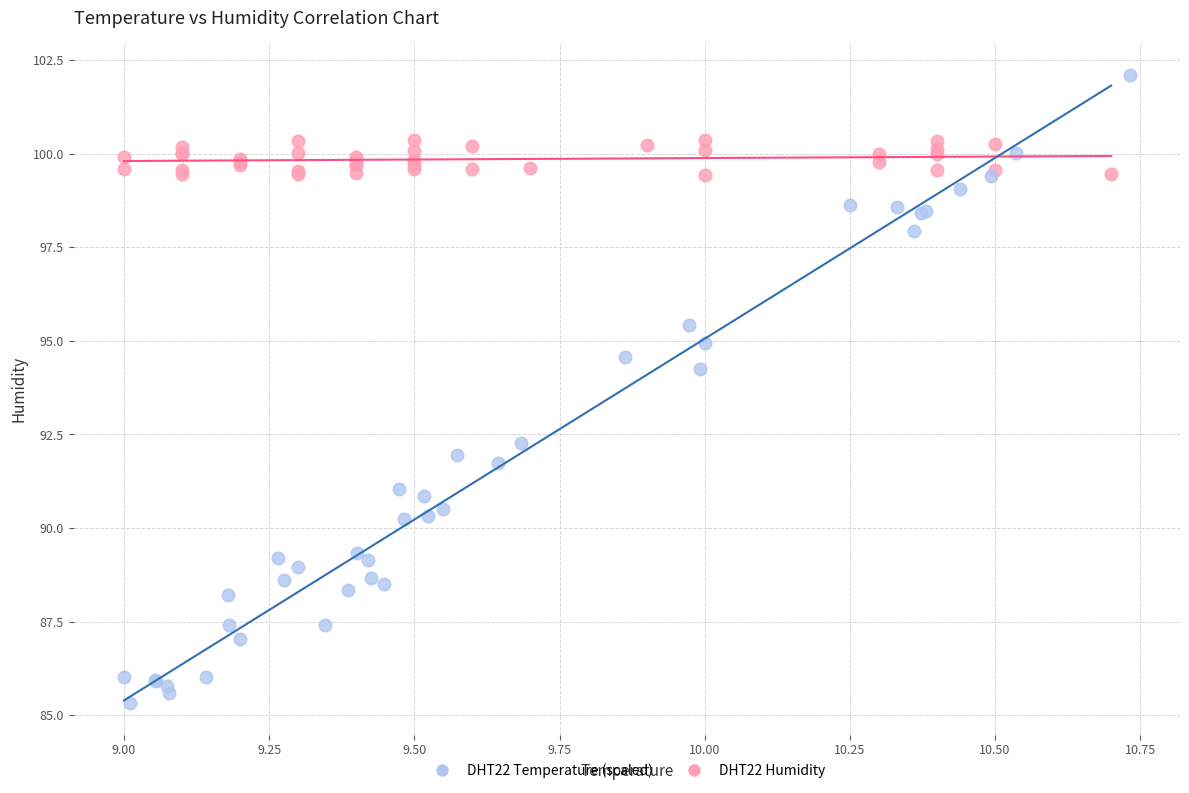

Which series reaches the minimum Y coordinate?

DHT22 Temperature (scaled)